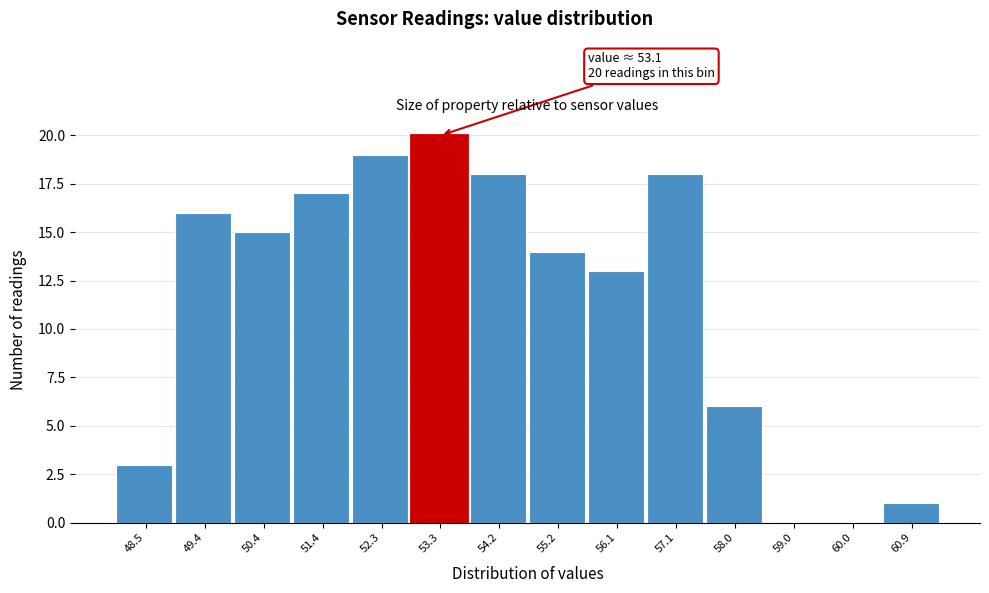

Which range on the x-axis has the tallest bar?

52.8 to 53.7